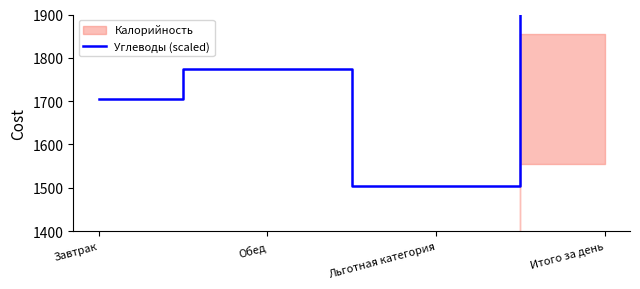

List the labels in order of value, smallest first.

Льготная категория, Завтрак, Обед, Итого за день